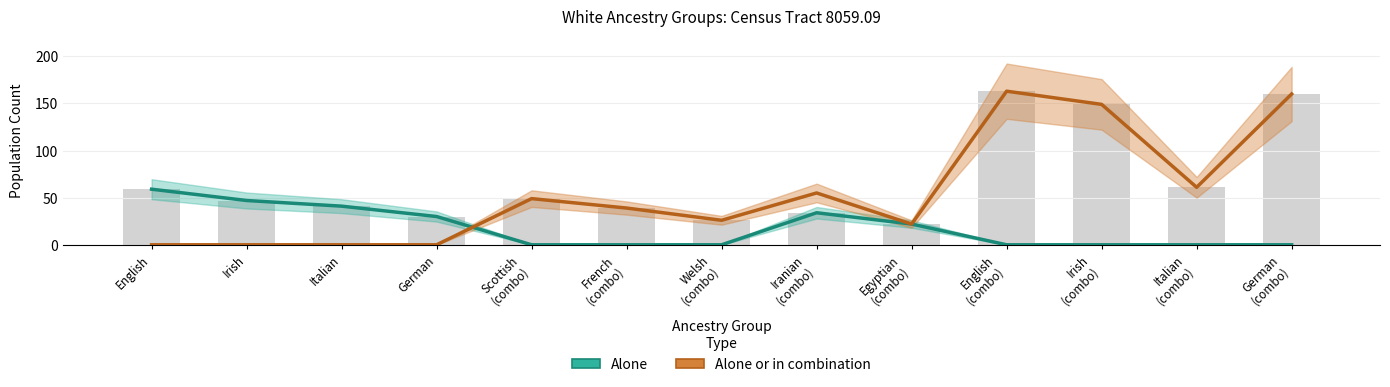

Reading left to right, what are all the values shown in this chart?

Alone: English=59	Irish=47	Italian=41	German=30	Scottish
(combo)=0	French
(combo)=0	Welsh
(combo)=0	Iranian
(combo)=34	Egyptian
(combo)=22	English
(combo)=0	Irish
(combo)=0	Italian
(combo)=0	German
(combo)=0
Alone or in combination: English=0	Irish=0	Italian=0	German=0	Scottish
(combo)=49	French
(combo)=39	Welsh
(combo)=26	Iranian
(combo)=55	Egyptian
(combo)=22	English
(combo)=163	Irish
(combo)=149	Italian
(combo)=61	German
(combo)=160